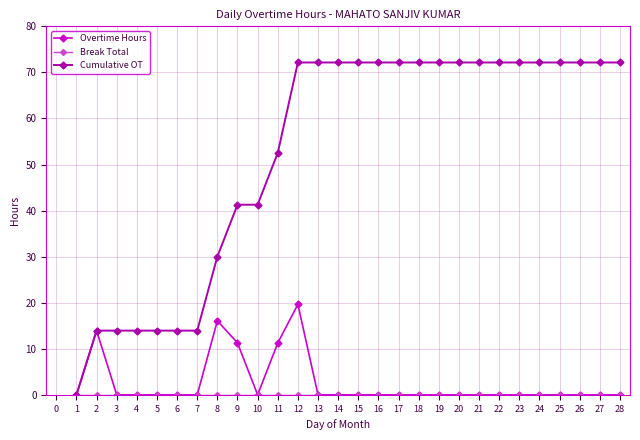

Which series has the largest range (max minus min)?

Cumulative OT